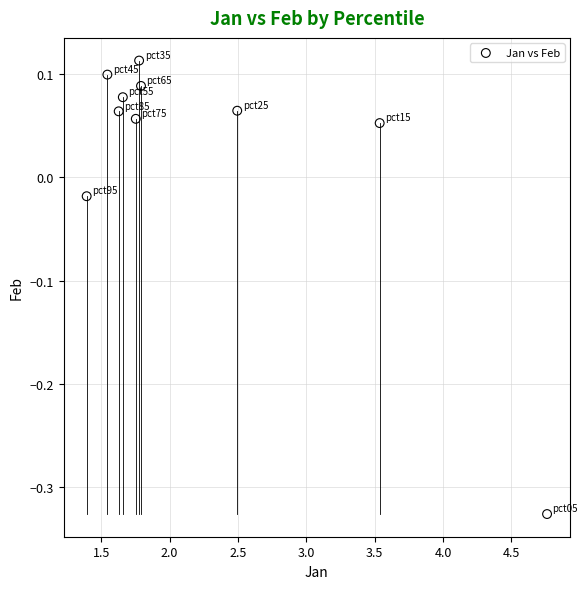

What is the average X value?

2.2